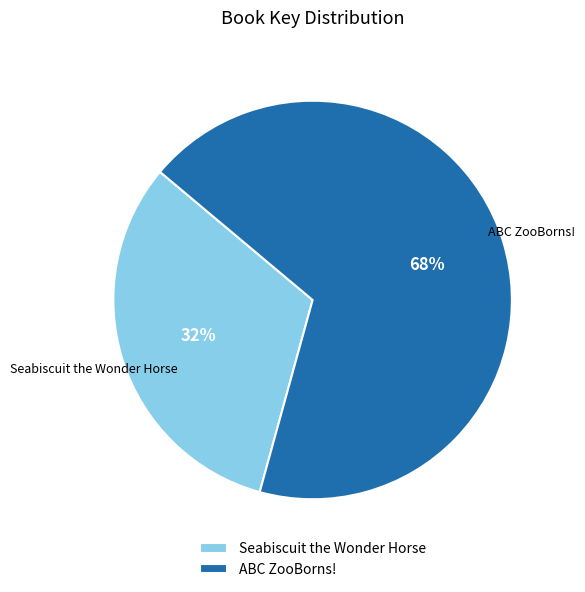

Is the sum of Seabiscuit the Wonder Horse and ABC ZooBorns! greater than half?

Yes